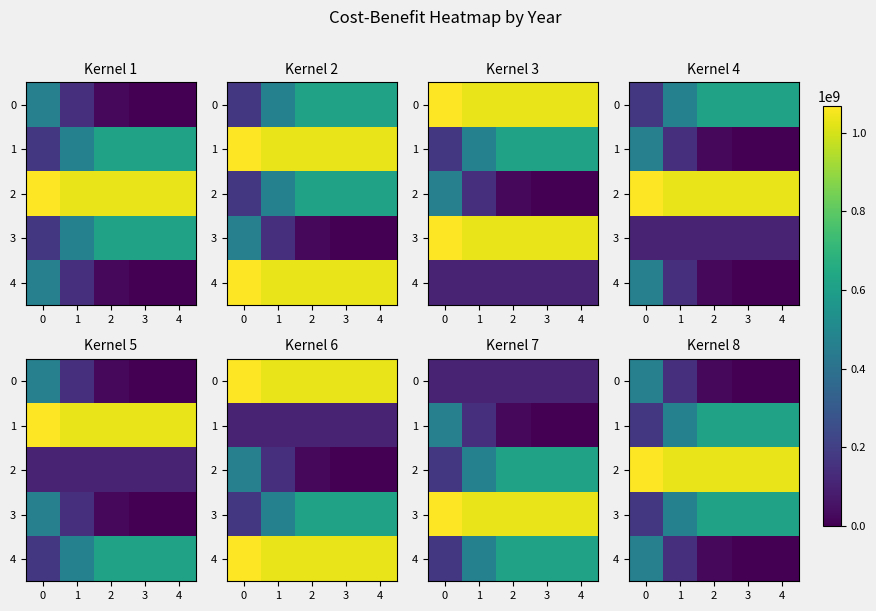

What is the difference between the maximum and minimum values in the 1 series?

442497600